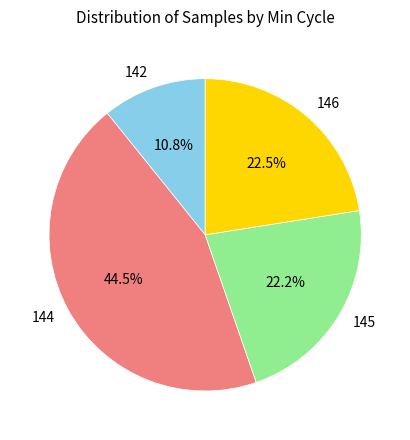

To the nearest percent, what is the combined percentage of 145 and 144?

67%